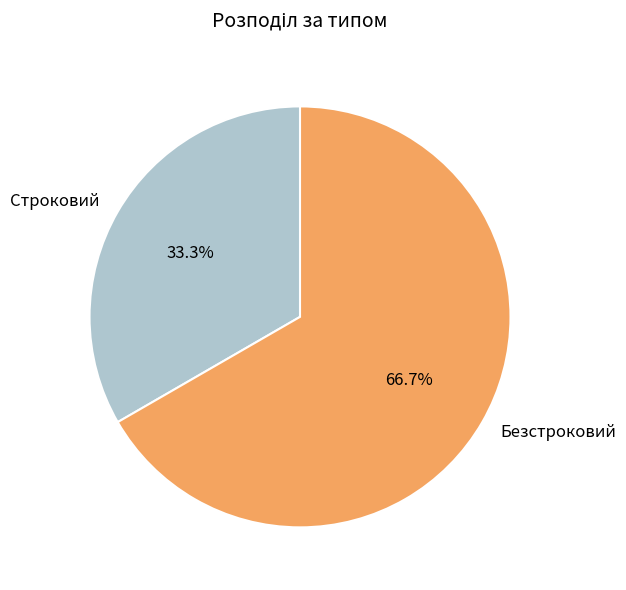

Is there a majority slice in this chart?

Yes